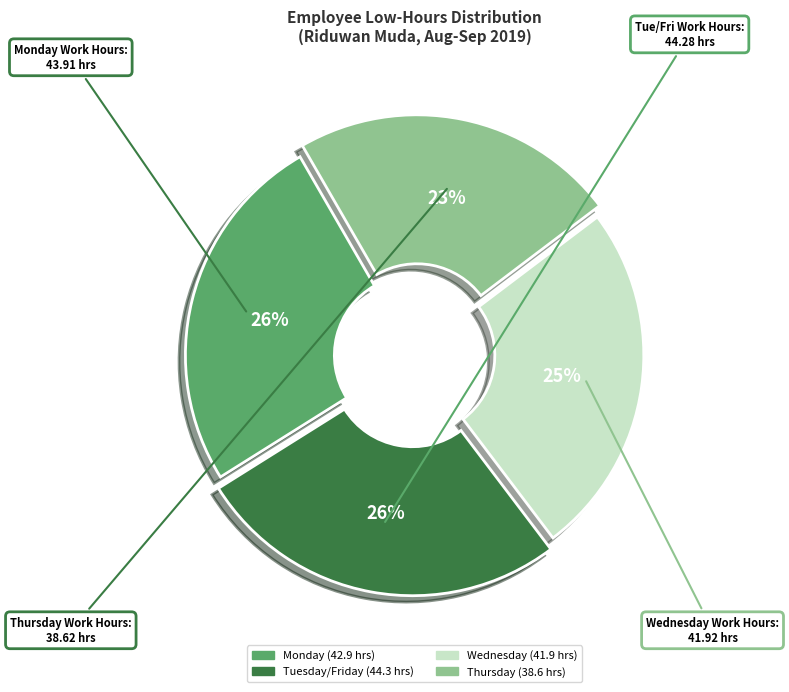

Does any single category account for the majority?

No